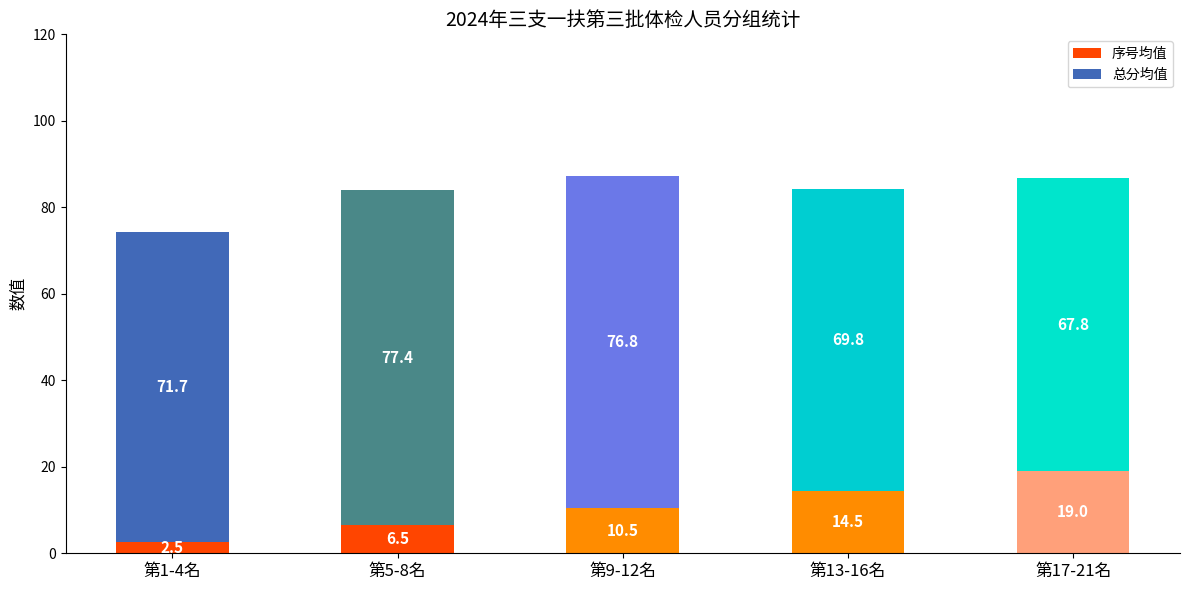

How many distinct data groups are displayed?

2